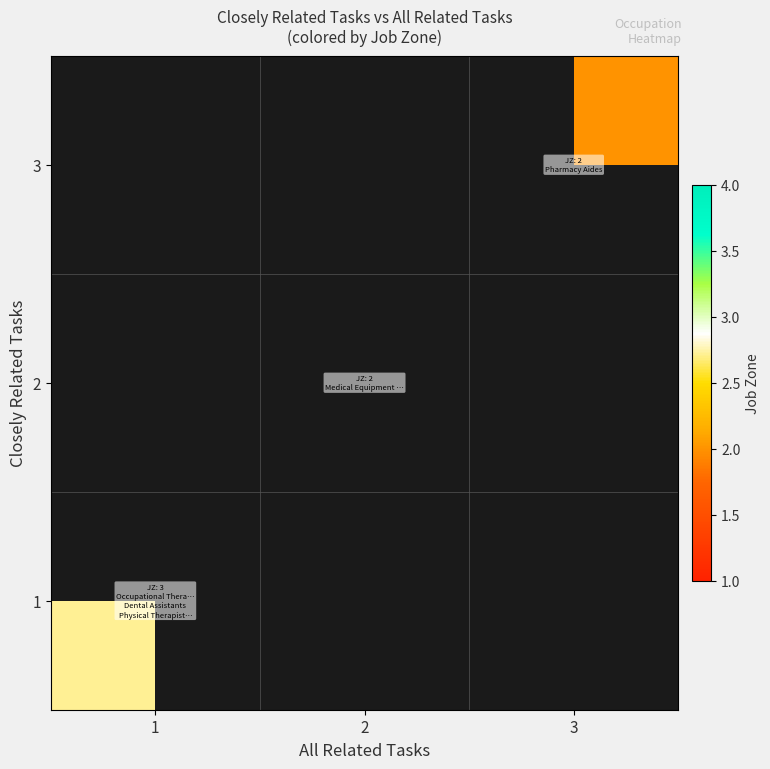

Which series has the widest spread of values?

1